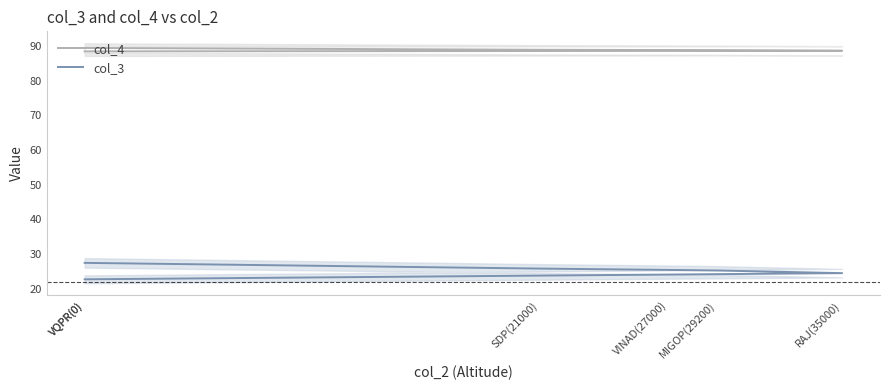

The value of col_3 at SDP(21000) is 13.2. True or false?

False